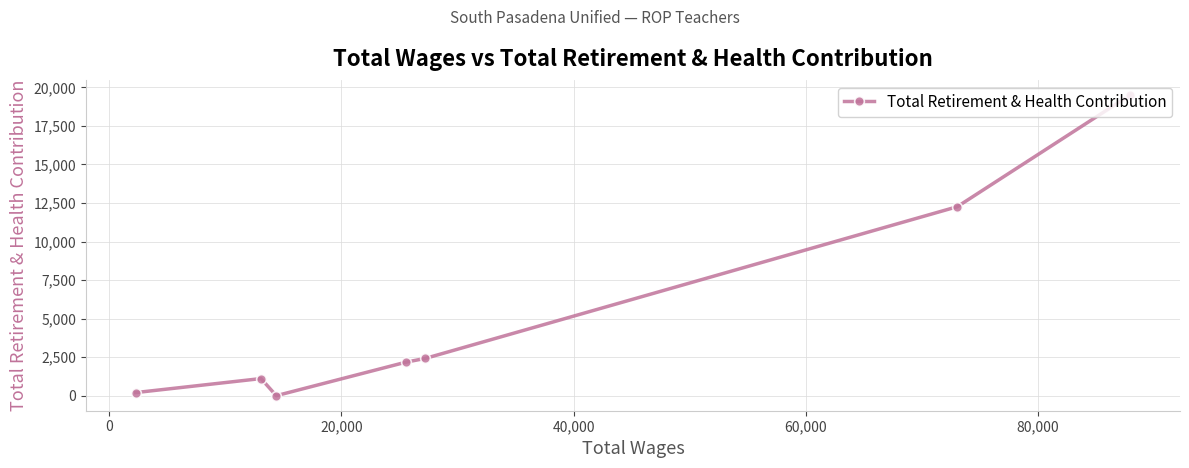

What is the maximum value shown in the chart?

19508